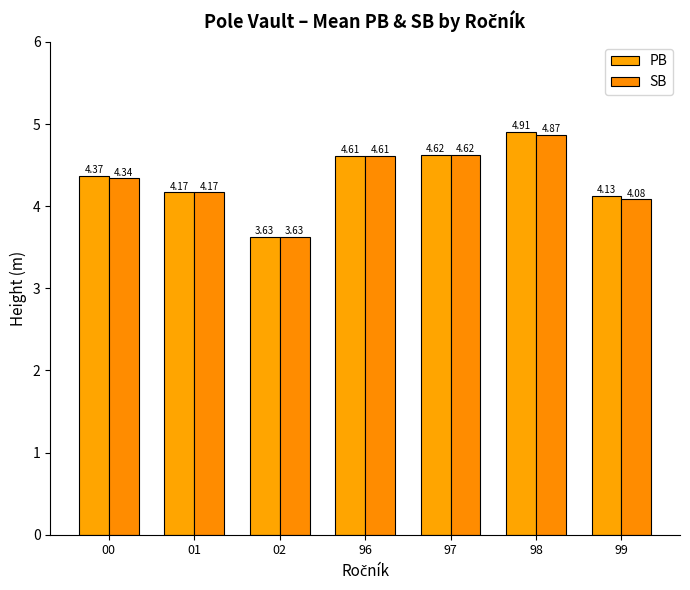

Reading right to left, what are all the values shown in this chart?

PB: 99=4.1	98=4.9	97=4.6	96=4.6	02=3.6	01=4.2	00=4.4
SB: 99=4.1	98=4.9	97=4.6	96=4.6	02=3.6	01=4.2	00=4.3